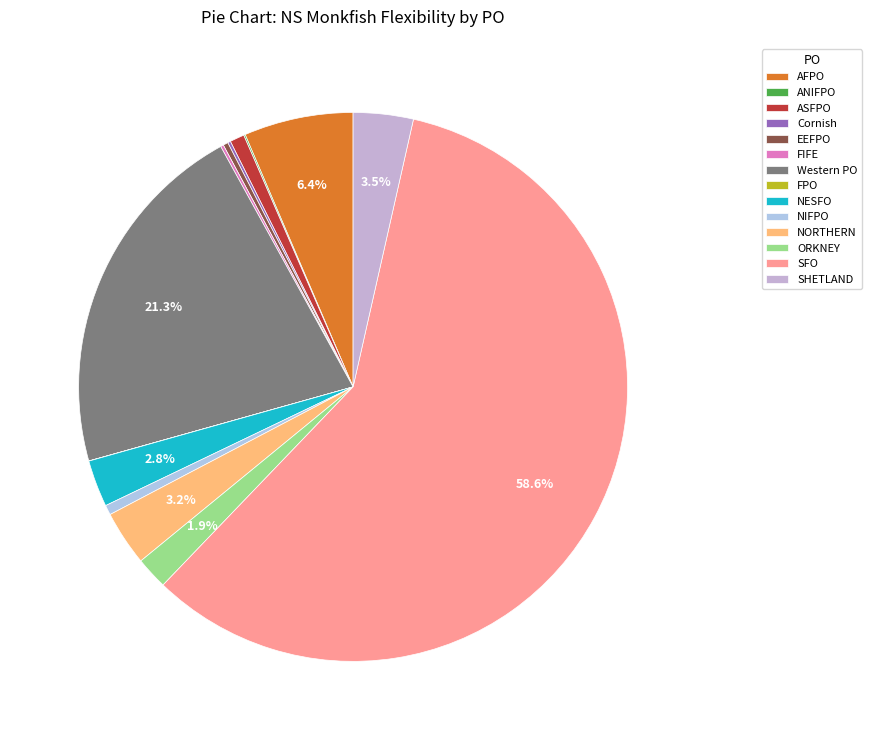

What portion of the pie excludes Western PO?

78.7%